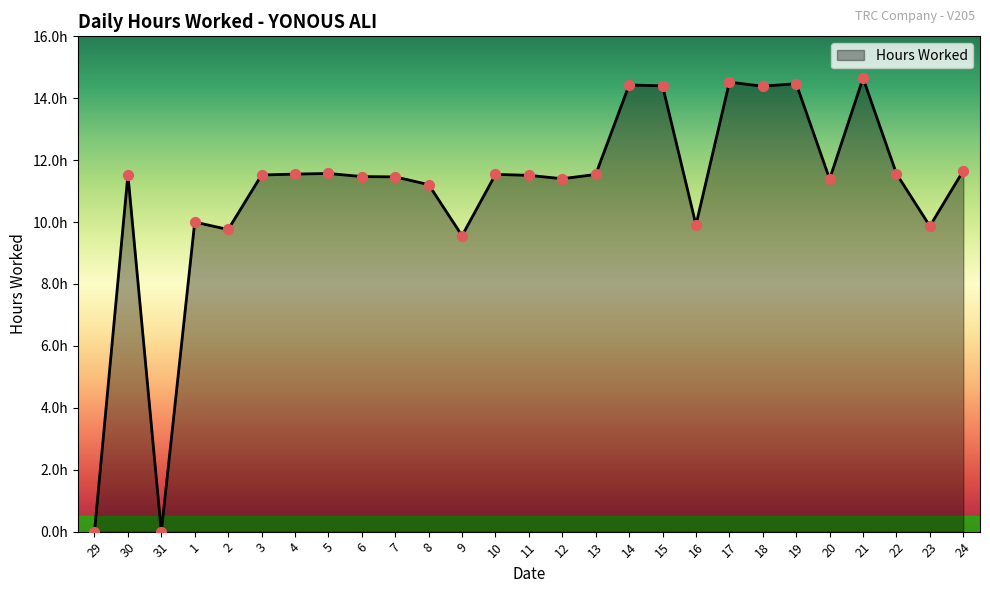

Between 1 and 13, which is larger?

13